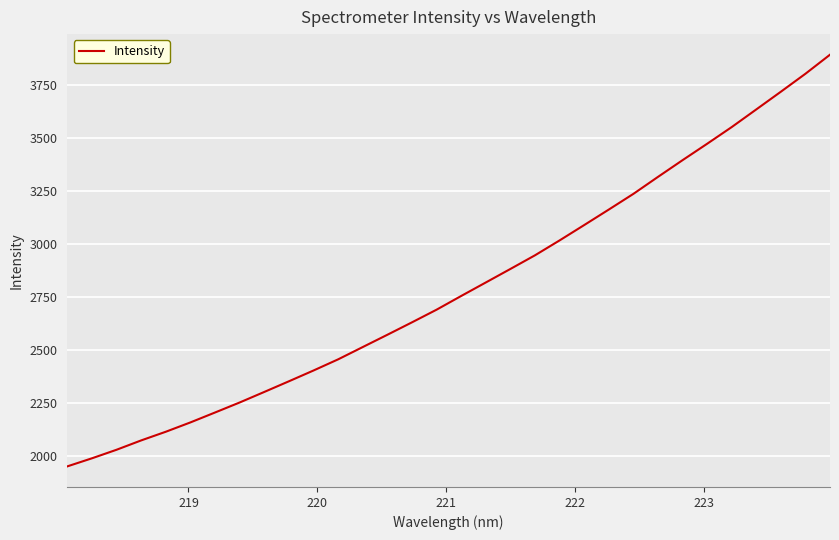

What is the maximum value shown in the chart?

3895.0